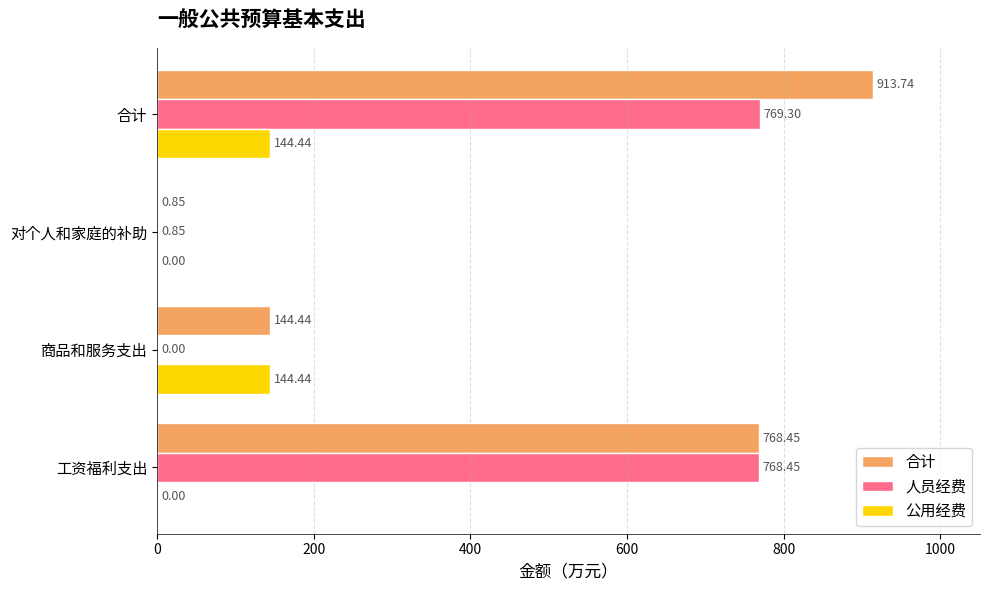

Which series has the largest total across all categories?

合计